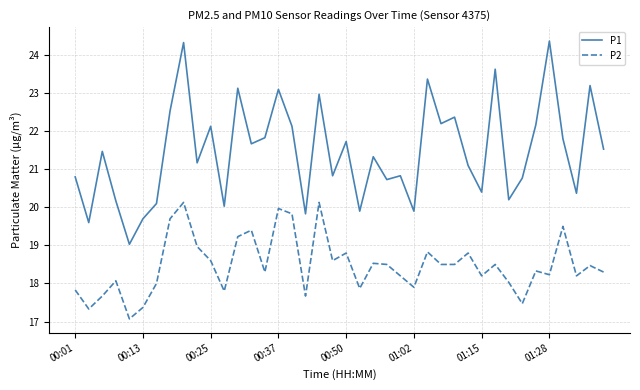

What is the minimum value for P1?

19.0